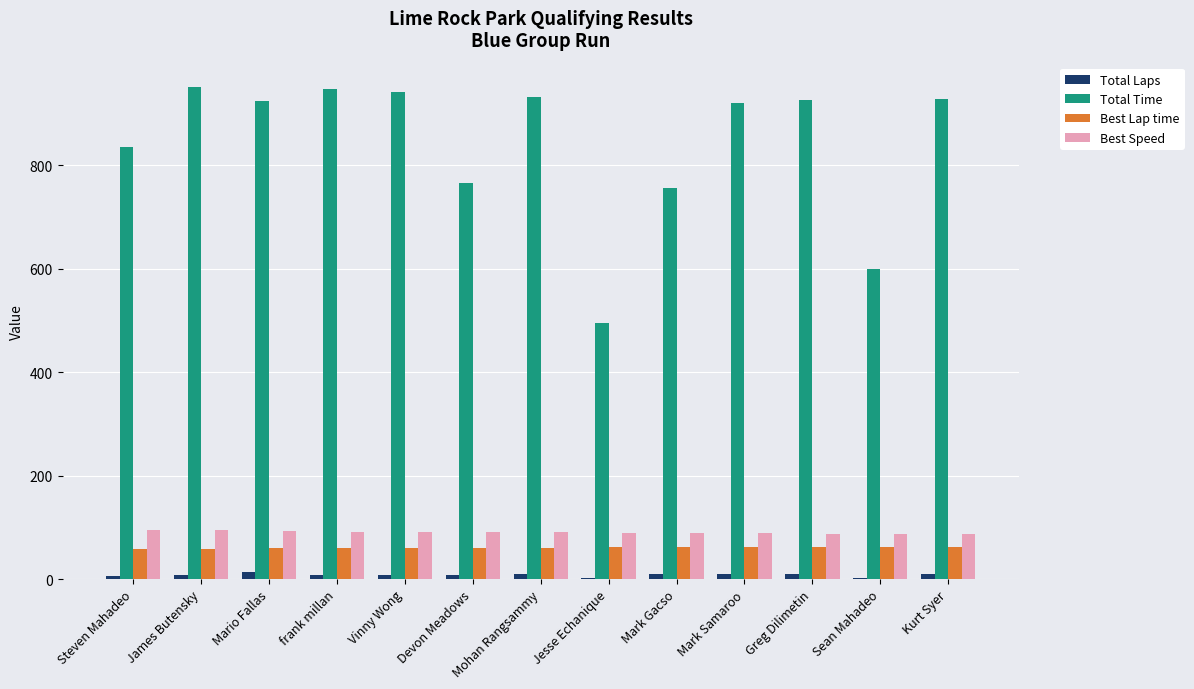

How many bars are there in total?

52